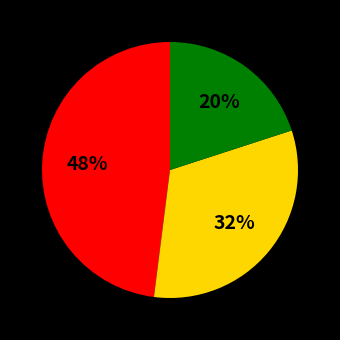

To the nearest percent, what is the average slice percentage?

33%